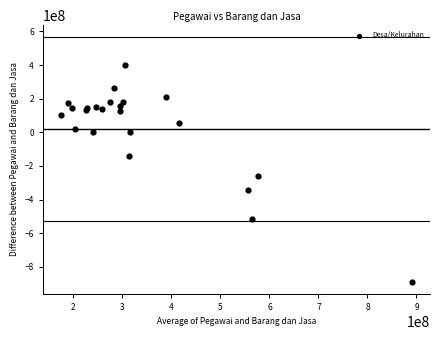

What Y value in the scatter plot is closest to -244069550?

-260308000